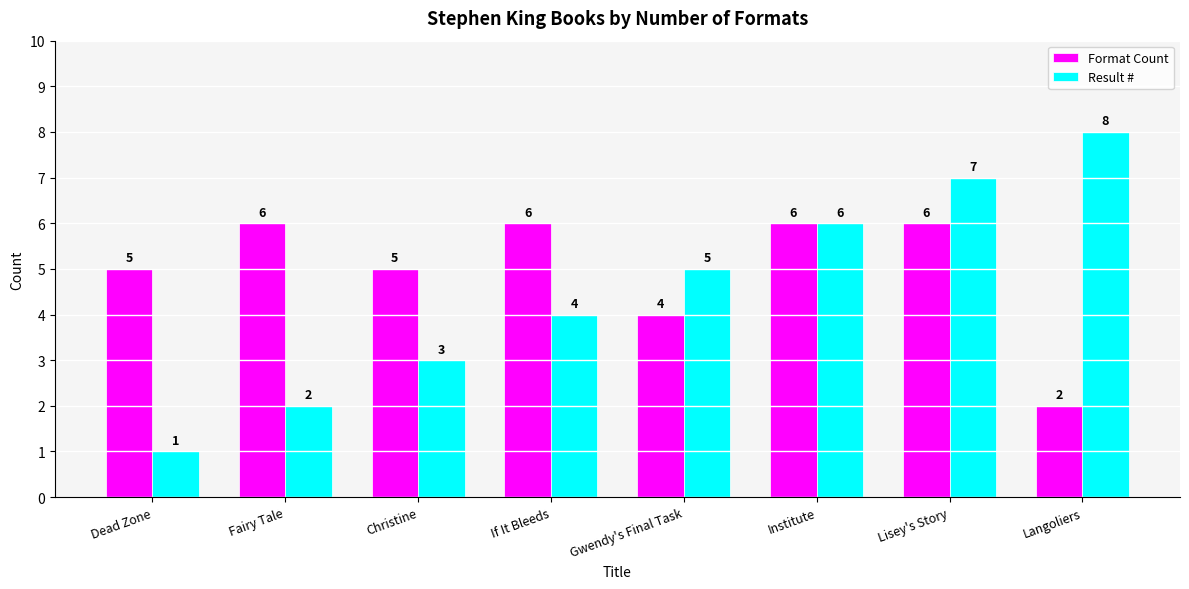

True or false: Result # has a value of 8 at Langoliers.

True